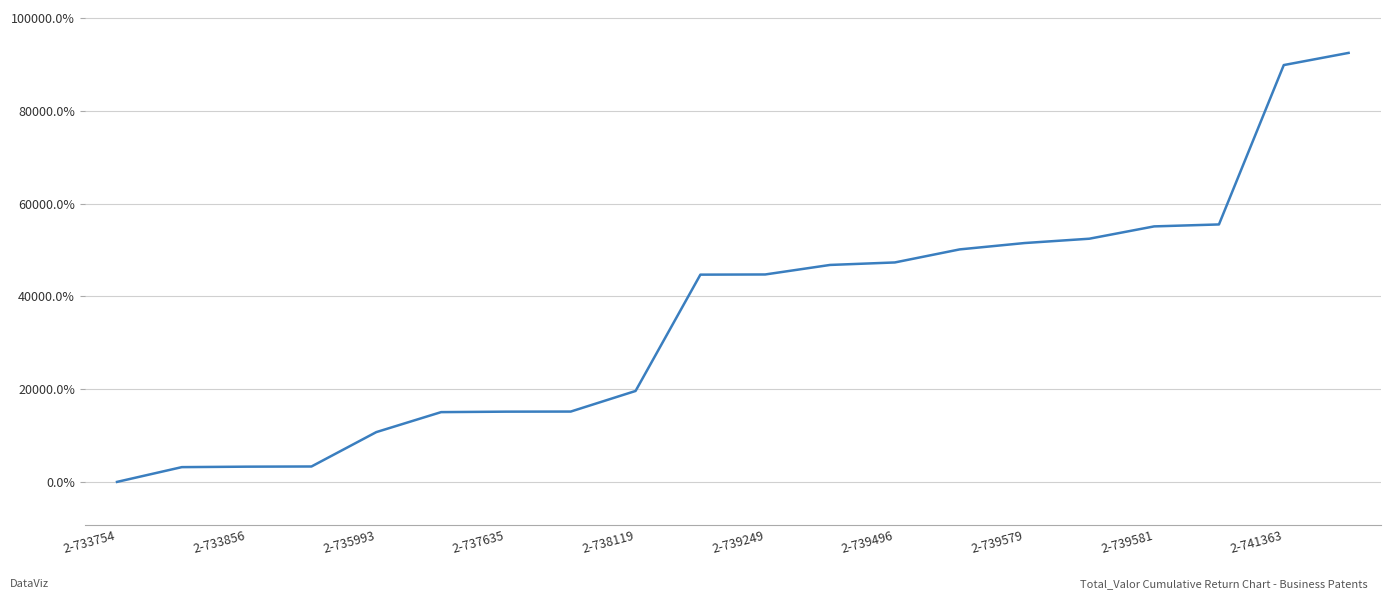

Is this an area chart (filled region under the line)?

No